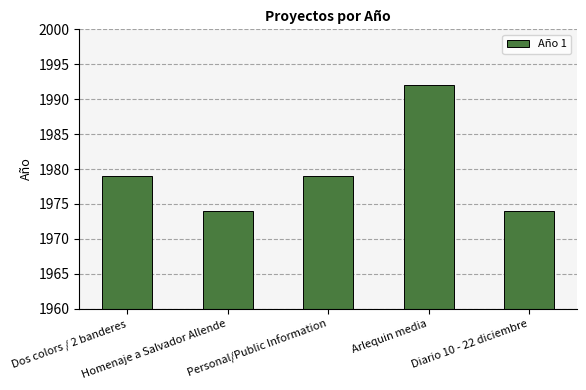

What is the difference between the maximum and minimum values?

18